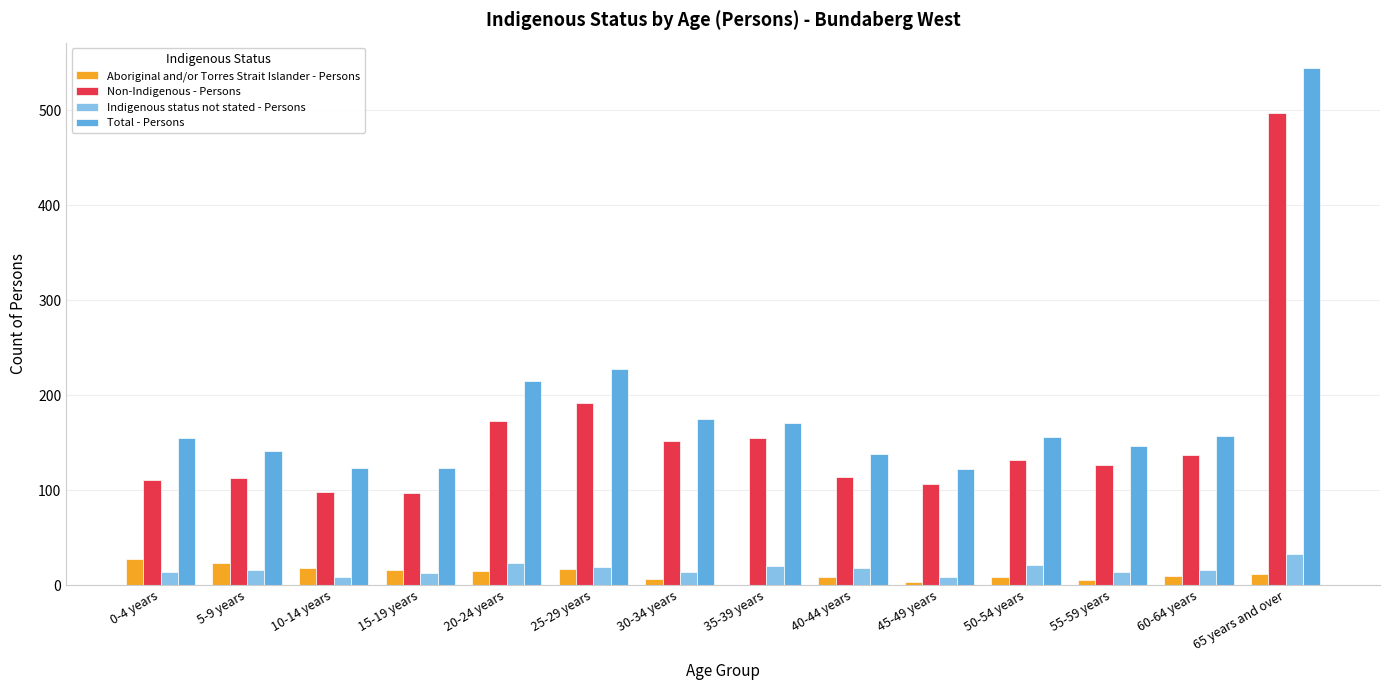

Which series has the widest spread of values?

Total - Persons